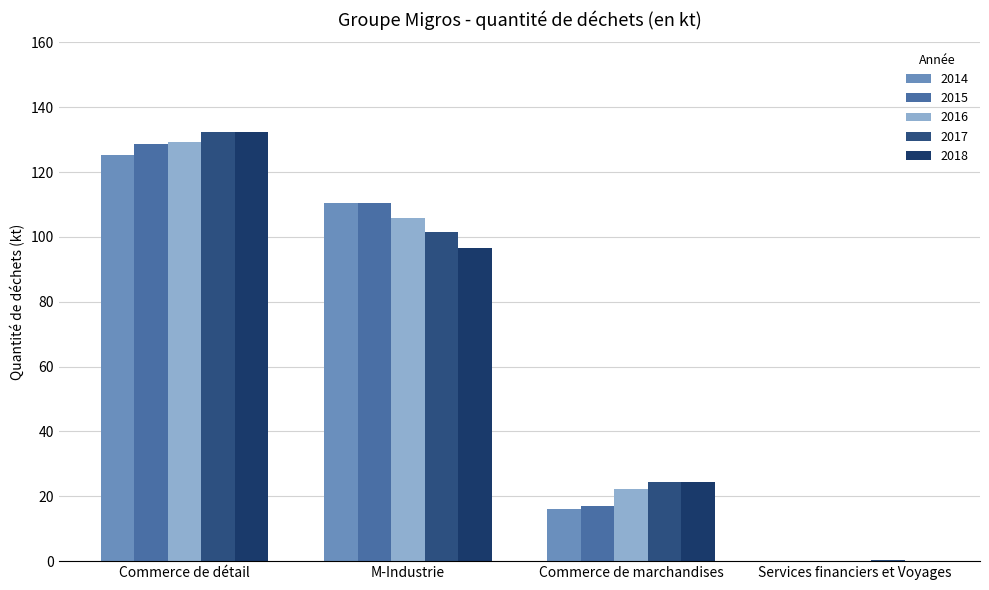

How many values in the 2014 series exceed 110?

2